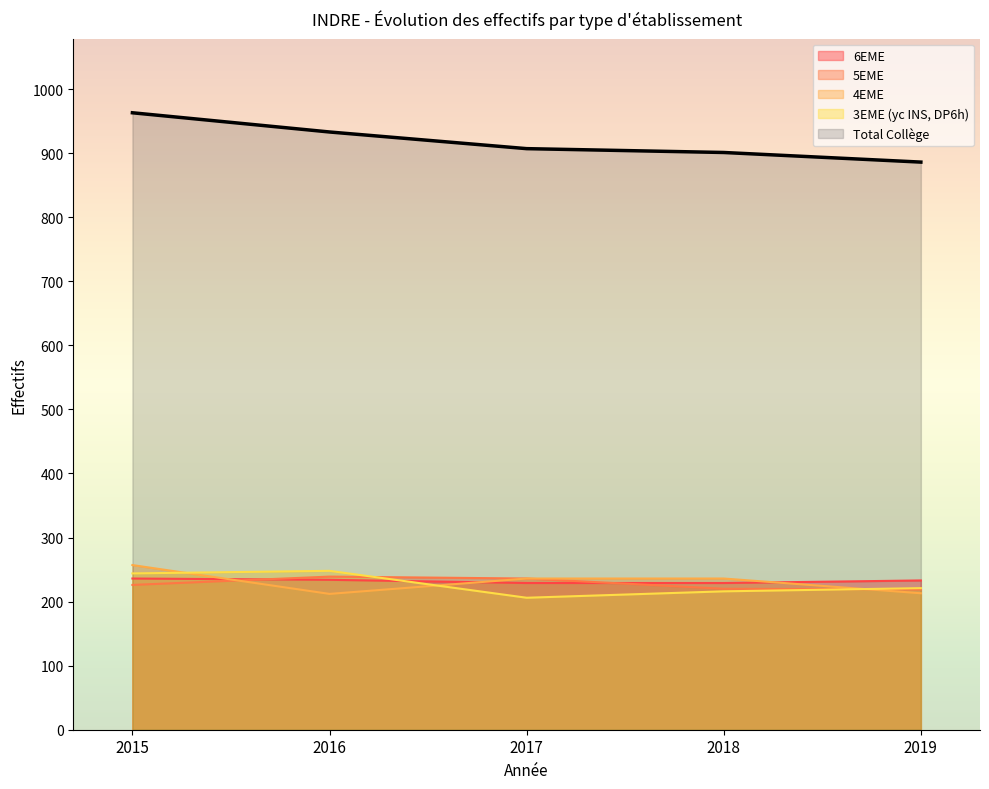

Reading right to left, transcribe all the data shown in this chart.

6EME: 2019=233	2018=229	2017=229	2016=234	2015=236
5EME: 2019=219	2018=220	2017=236	2016=239	2015=226
4EME: 2019=213	2018=236	2017=236	2016=212	2015=257
3EME (yc INS, DP6h): 2019=221	2018=216	2017=206	2016=248	2015=244
Total Collège: 2019=886	2018=901	2017=907	2016=933	2015=963